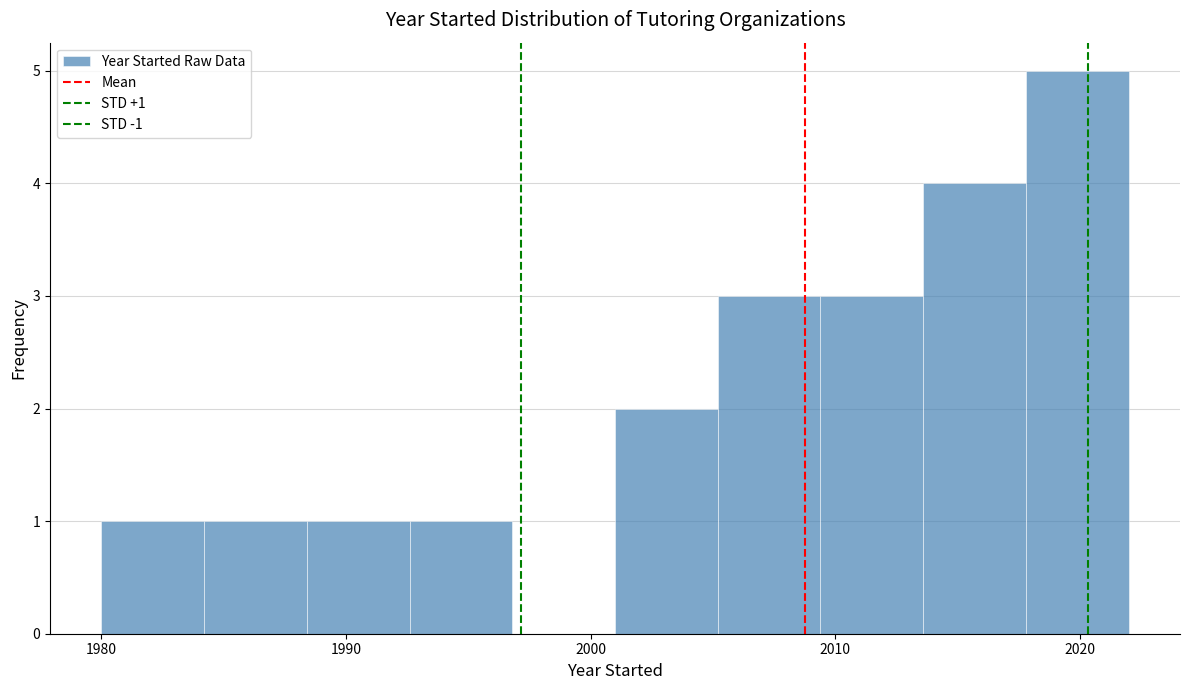

Which range on the x-axis has the tallest bar?

2017.8 to 2022.0